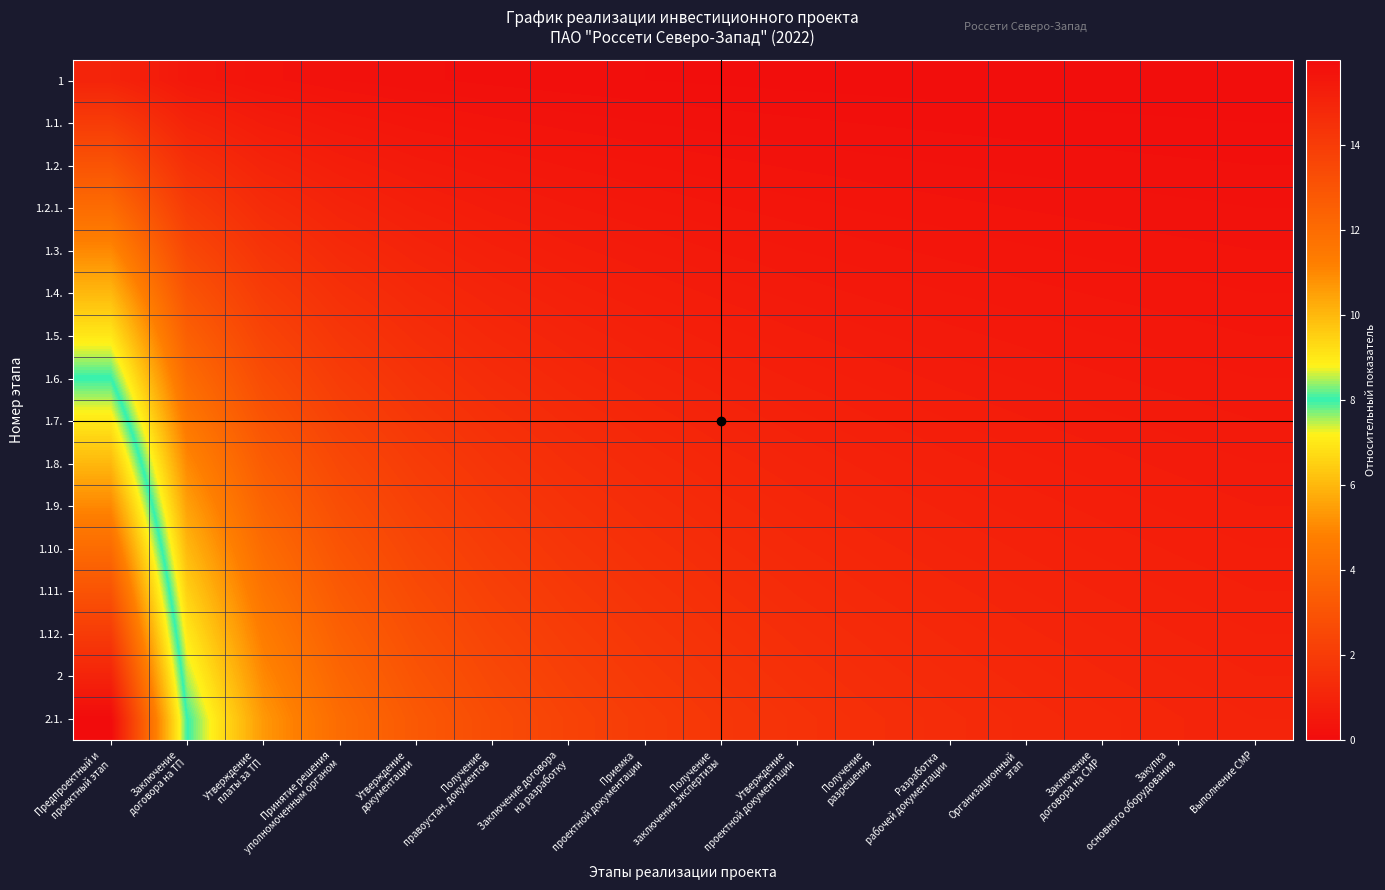

Rank the series by their maximum value, from highest to lowest.

2.1., 2, 1.12., 1.11., 1.10., 1.9., 1.8., 1.7., 1.6., 1.5., 1.4., 1.3., 1.2.1., 1.2., 1.1., 1